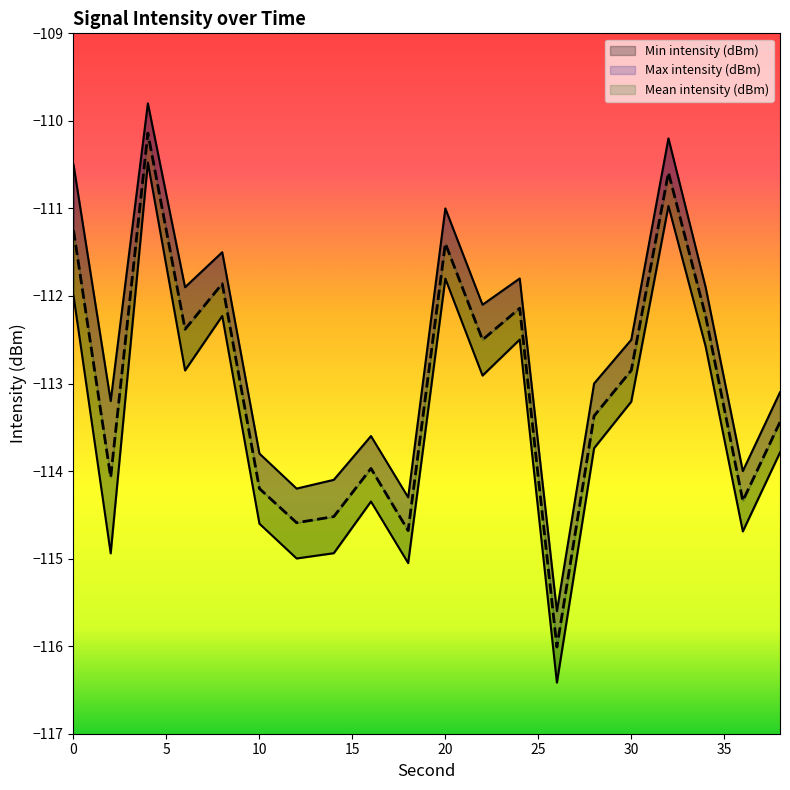

Does the chart display data point markers on the line(s)?

No